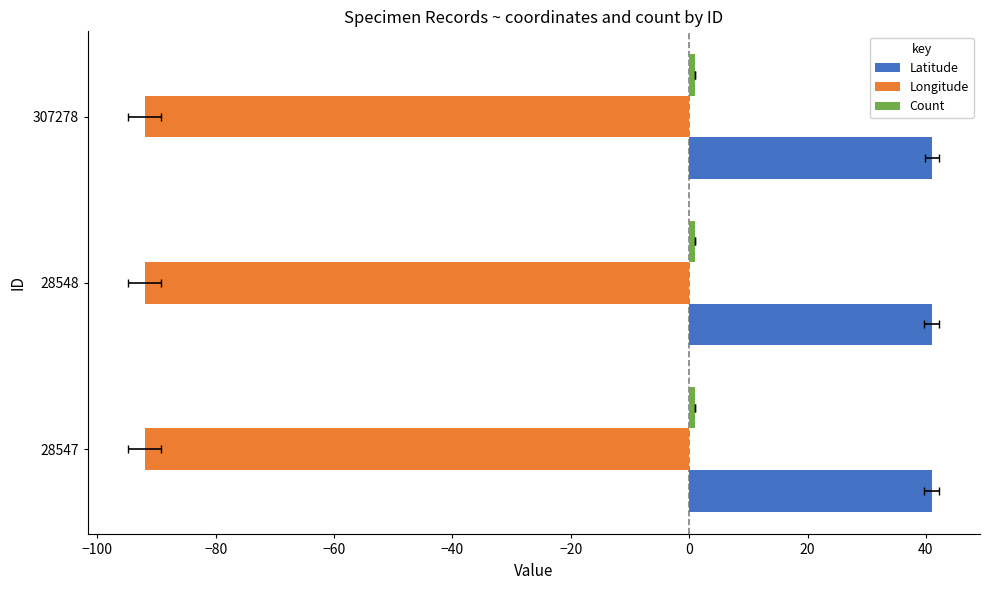

The value of Latitude at −80 is 41.1. True or false?

True